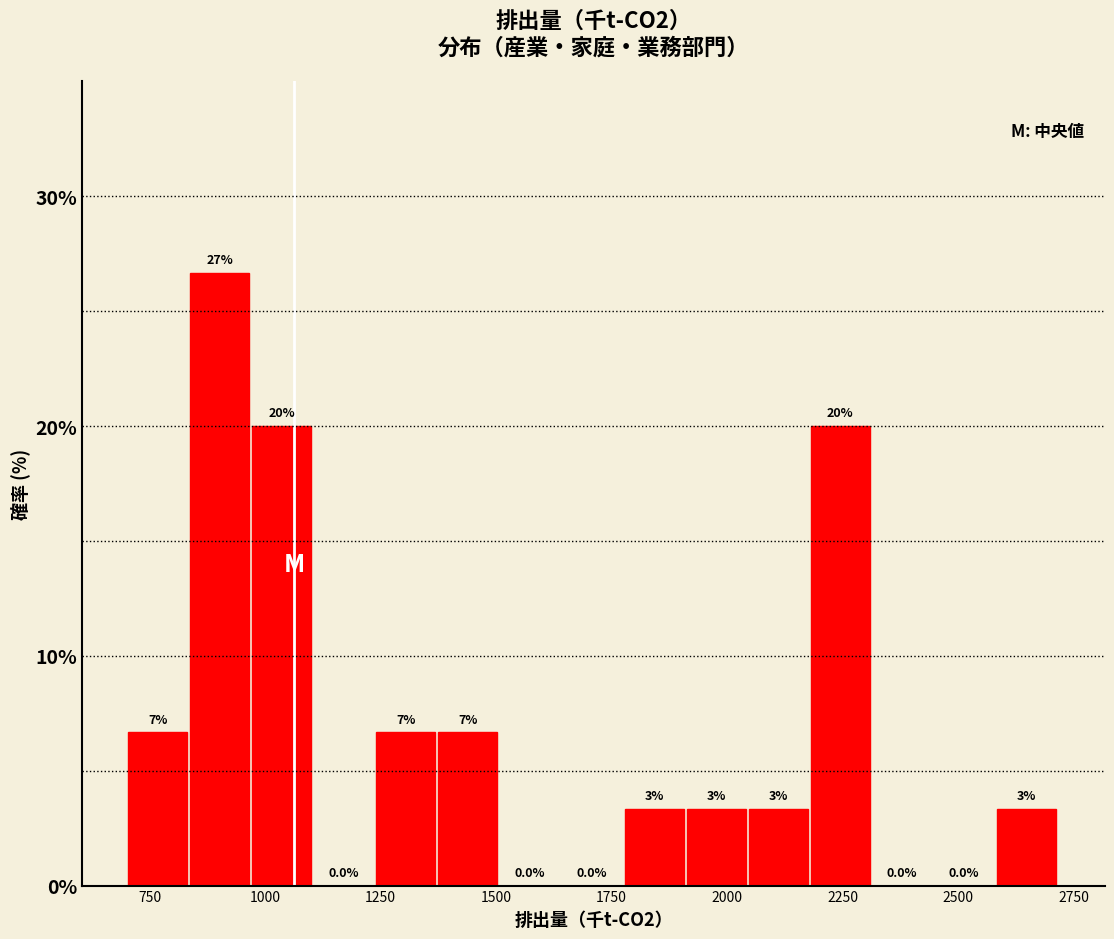

Around what value on the x-axis is the tallest bar? Give the approximate position of its centre, as read against the axis.

900